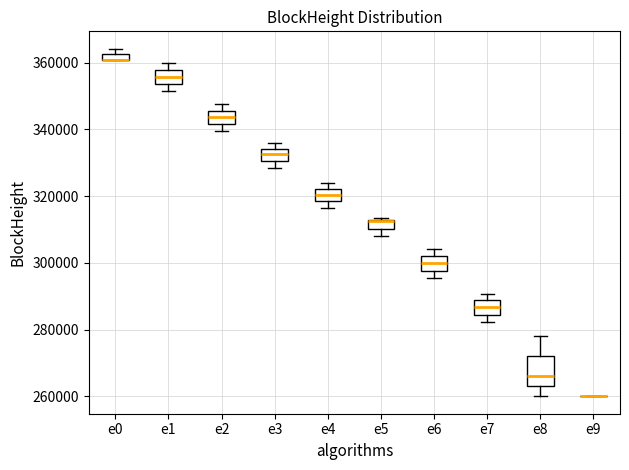

Comparing the boxes themselves (not the whiskers), which one is the tallest?

e8